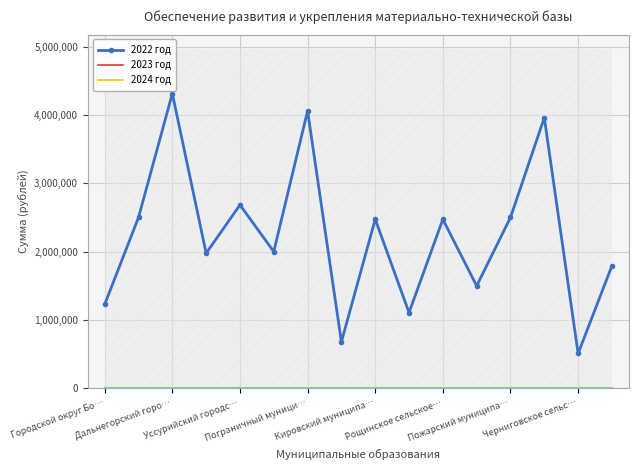

At how many categories does at least one series exceed 3016980?

3